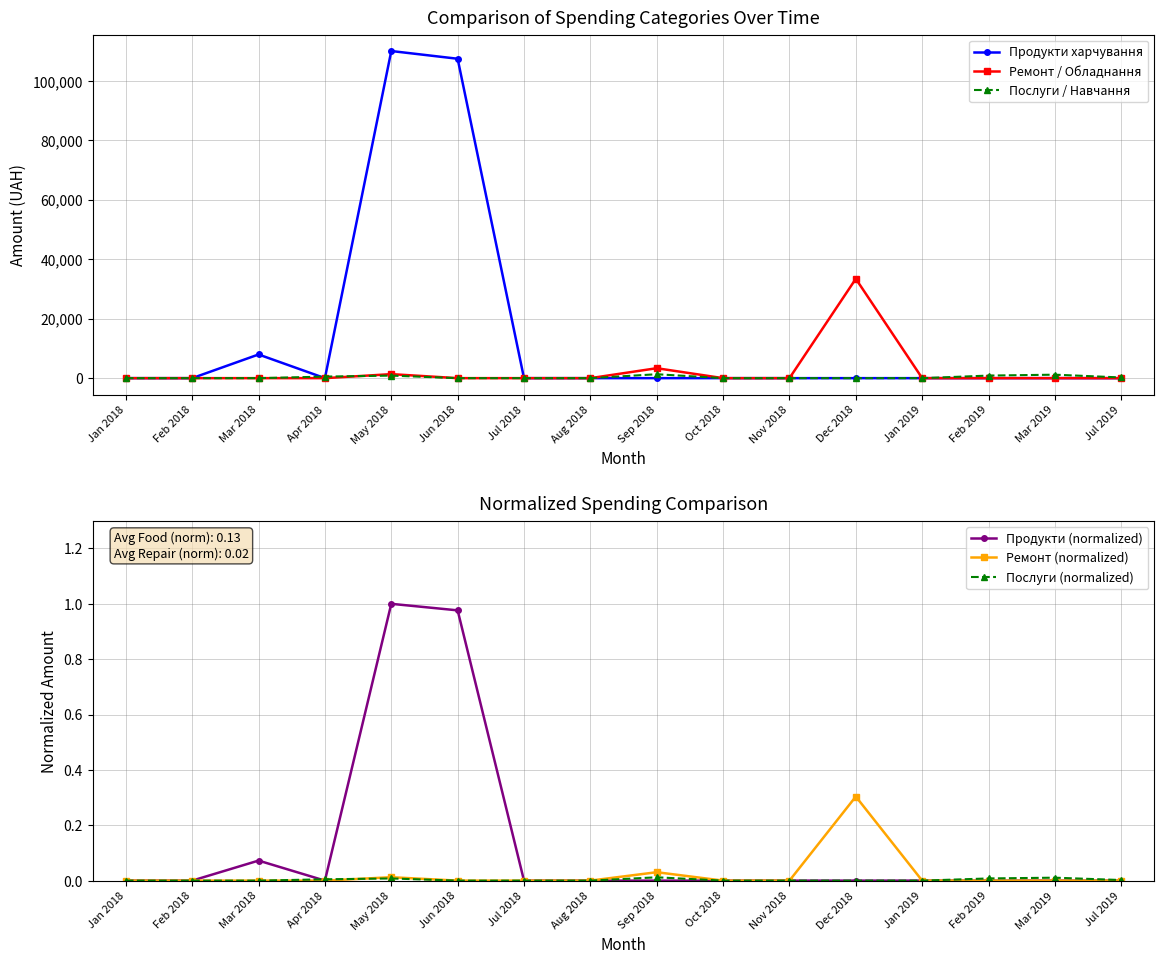

Does the chart have visible grid lines?

Yes